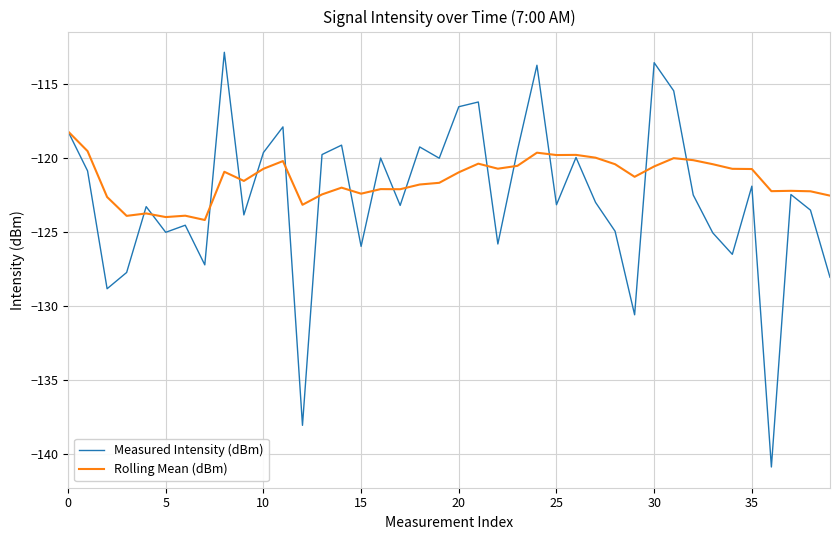

True or false: Rolling Mean (dBm) has more than 0 points higher than both neighbors.

True